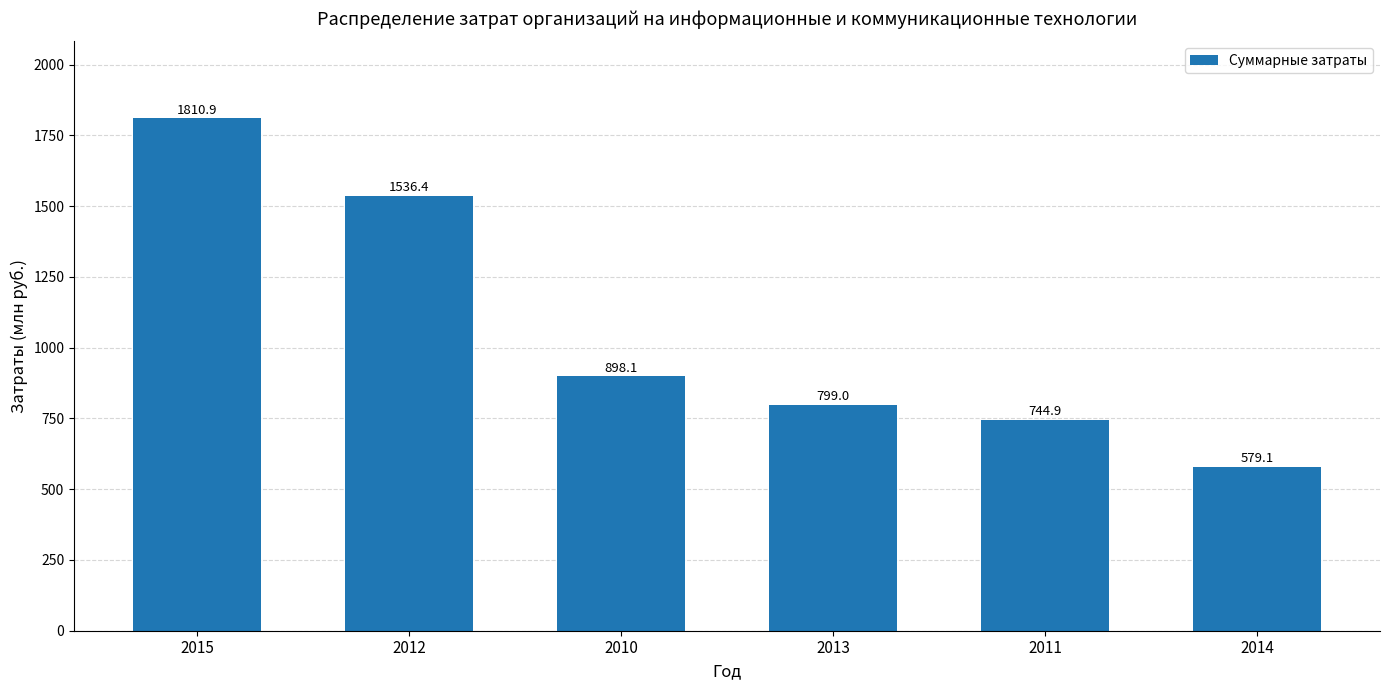

What is the label of the 5th bar from the right?

2012